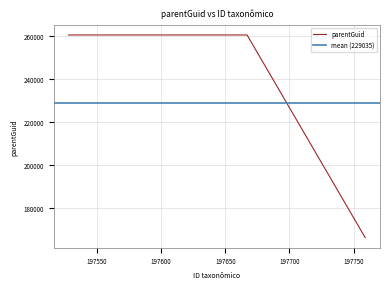

How many values are between 166511 and 260297?

3